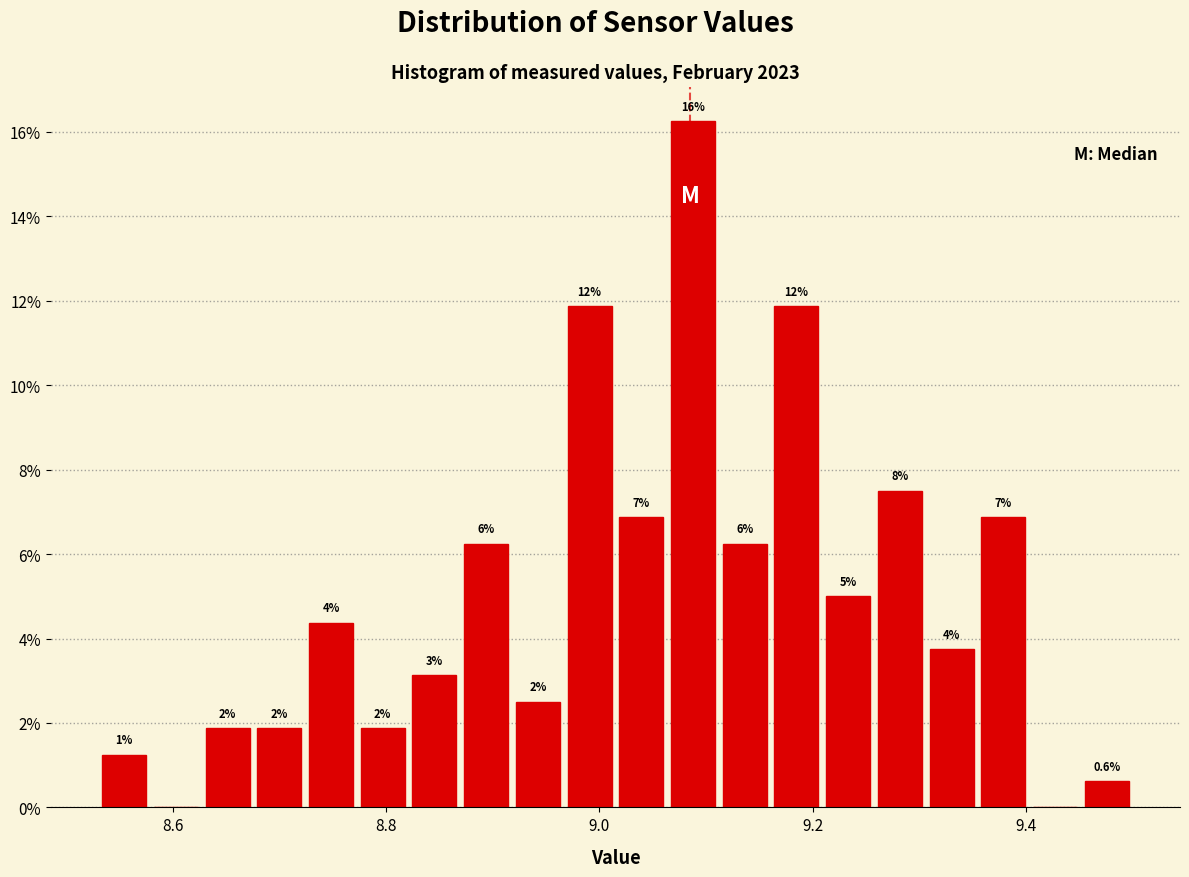

Around what value on the x-axis is the tallest bar? Give the approximate position of its centre, as read against the axis.

9.08